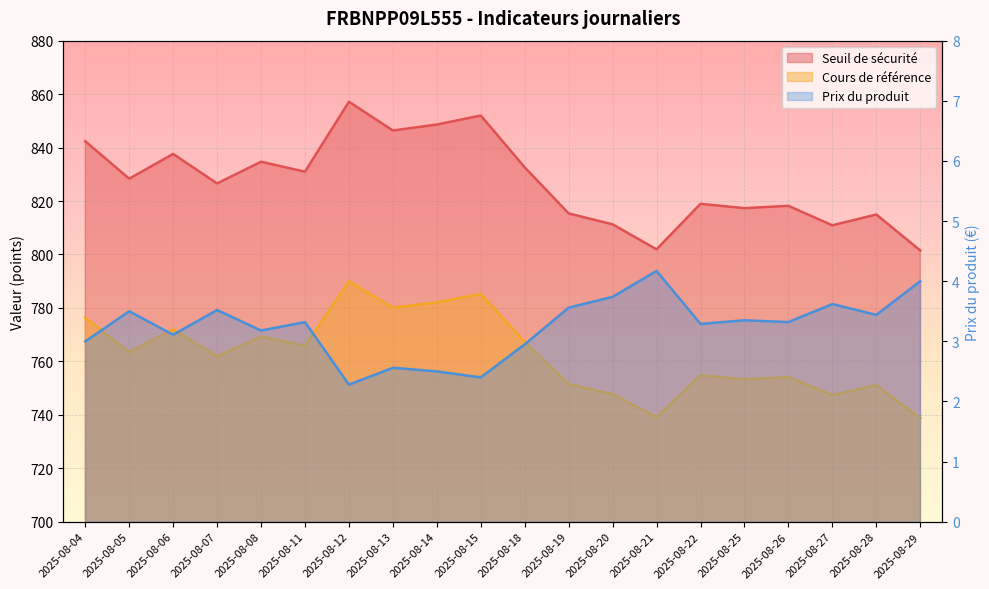

How many interior local valleys does the Prix du produit series have?

7